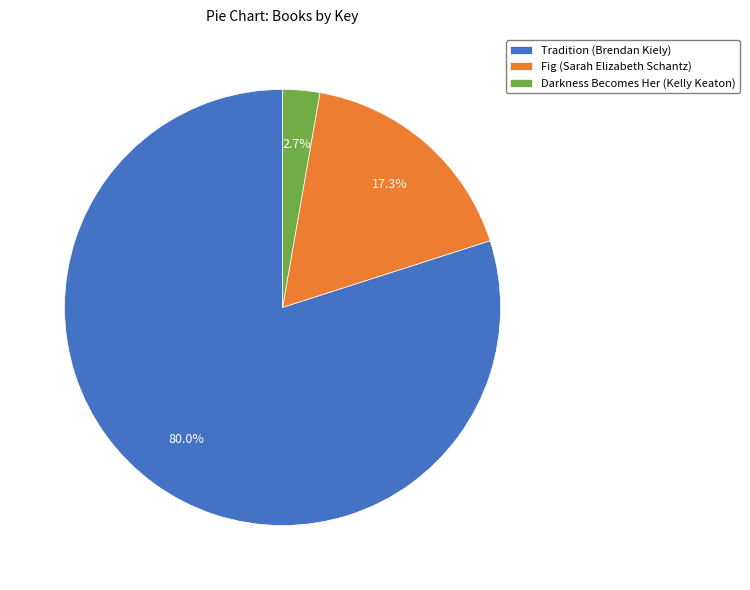

What percentage is the Darkness Becomes Her (Kelly Keaton) slice, to the nearest percent?

3%